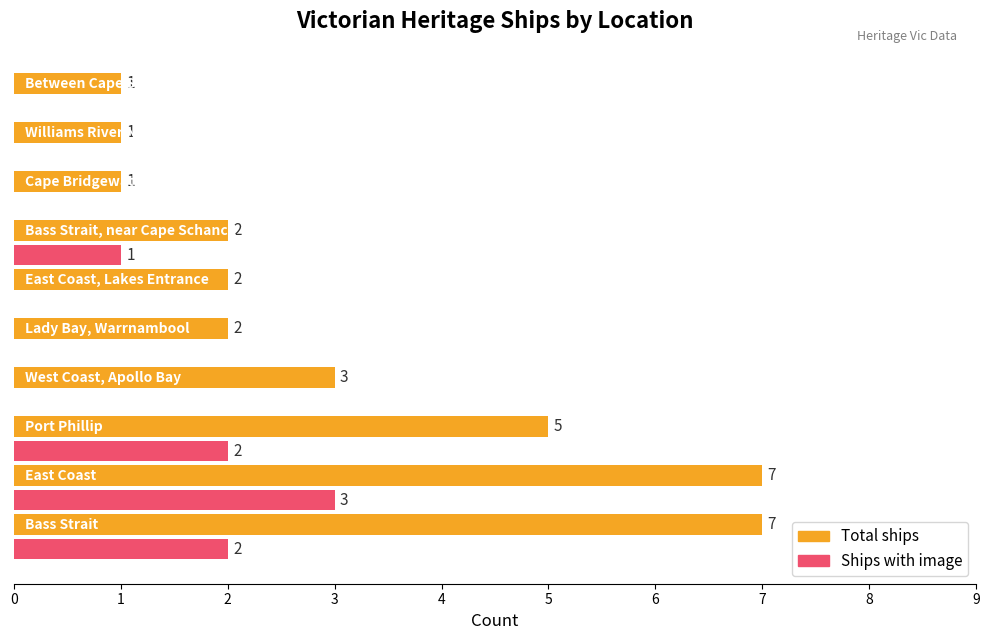

What is the highest value of the Total ships series?

7